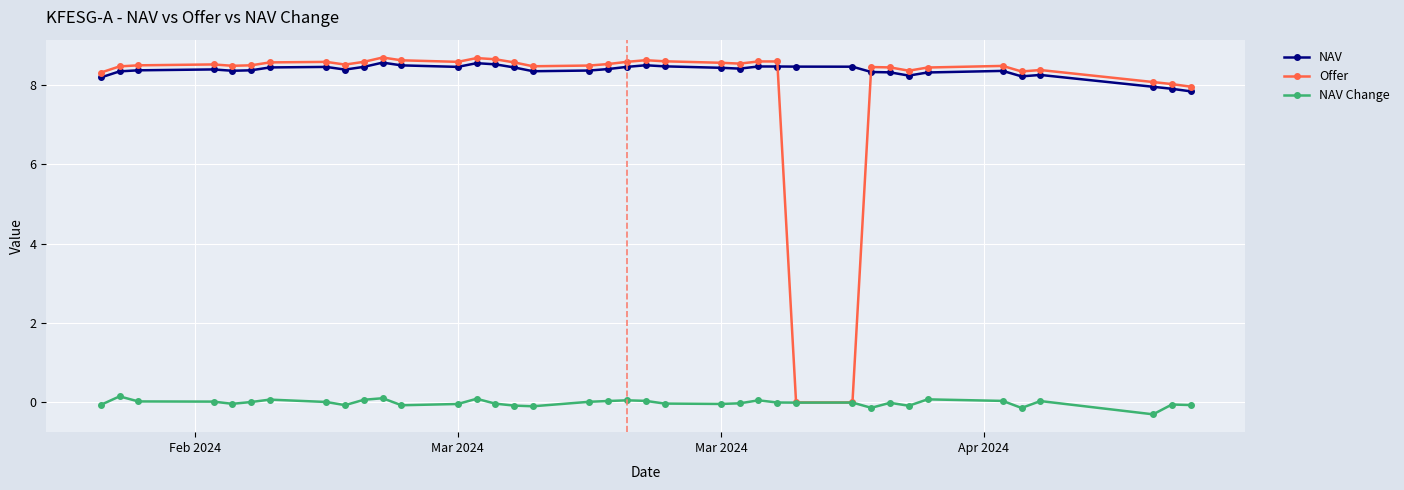

What is the greatest value displayed?

8.7